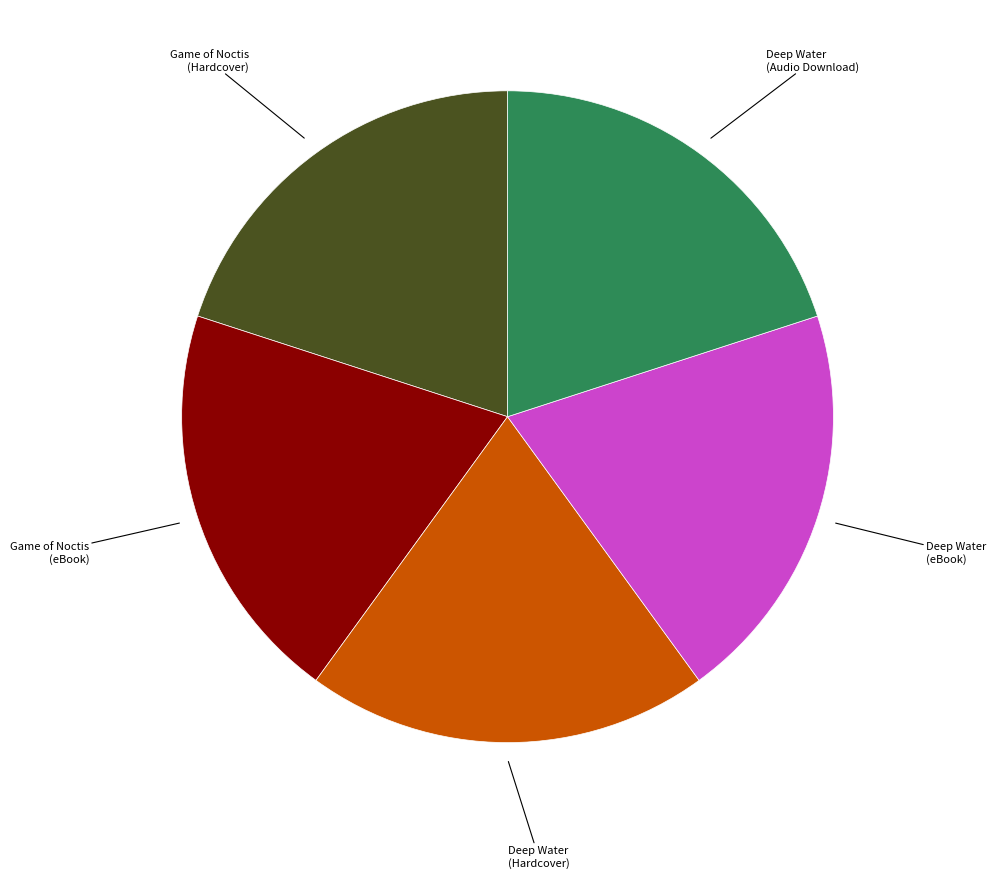

Is it true that Game of Noctis (Hardcover) is 33% of the pie?

False